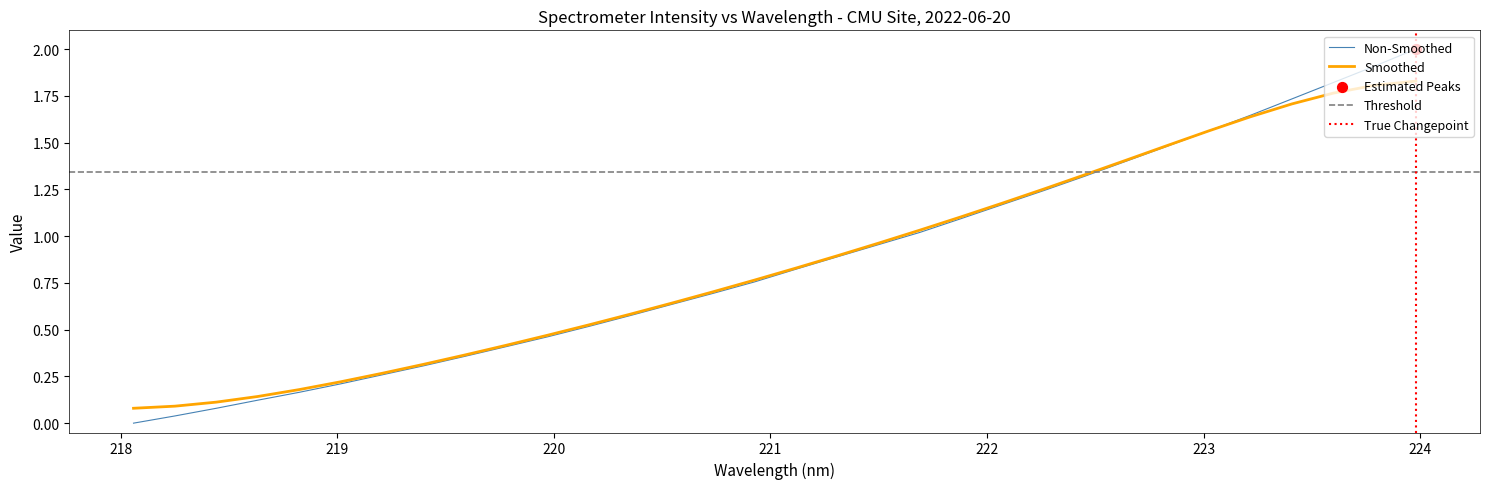

What is the change in value from 218.442 to 221.4993?

+0.9